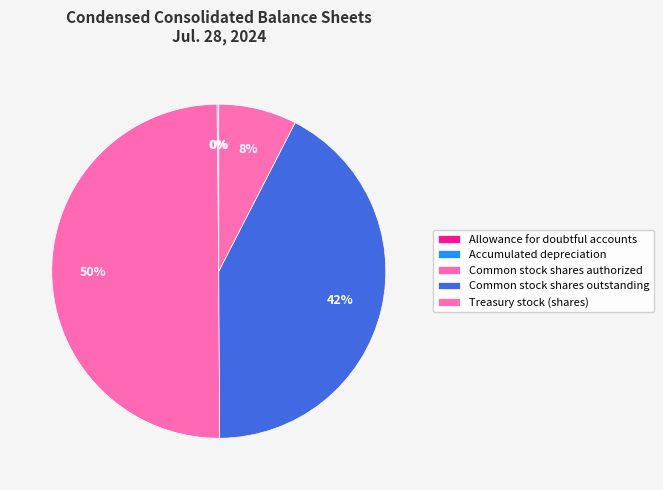

What is the change in value from Allowance for doubtful accounts to Common stock shares outstanding?

+75112593